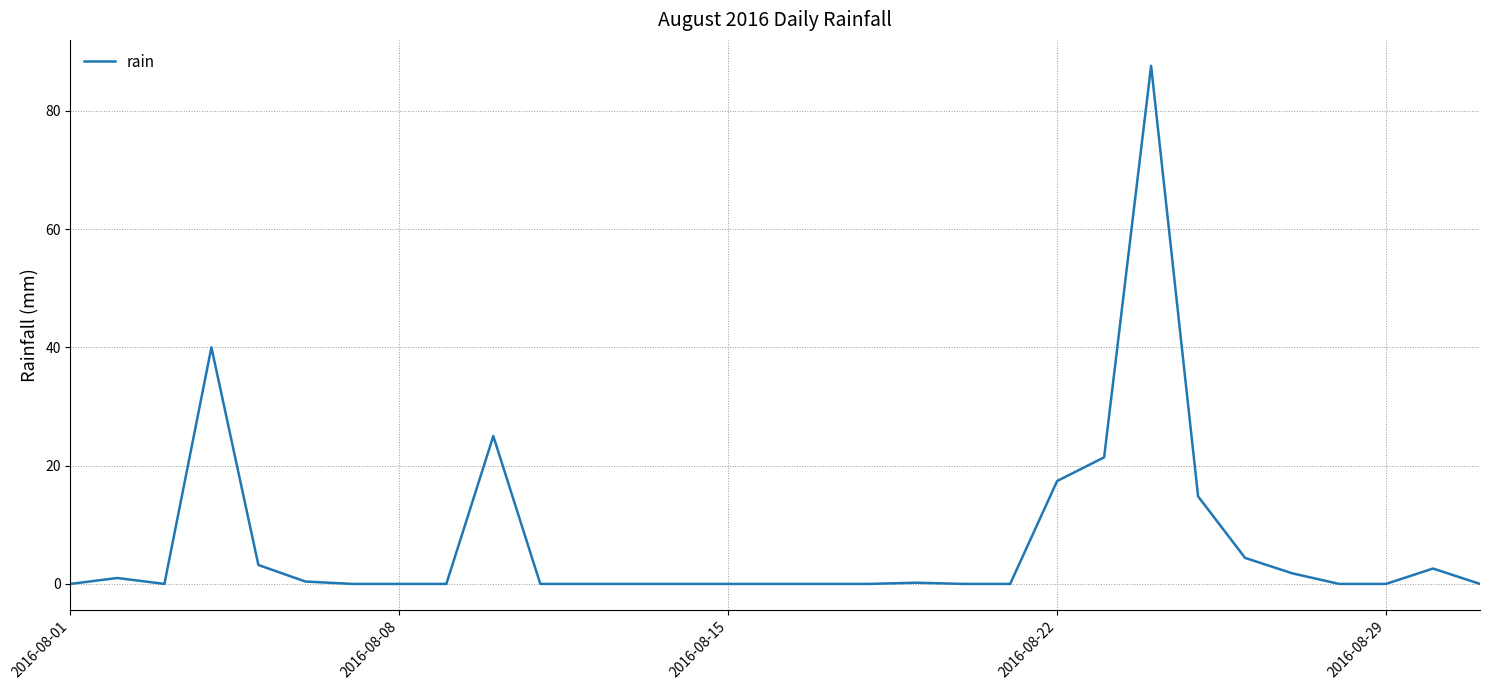

True or false: the data has more than 0 interior local peaks.

True